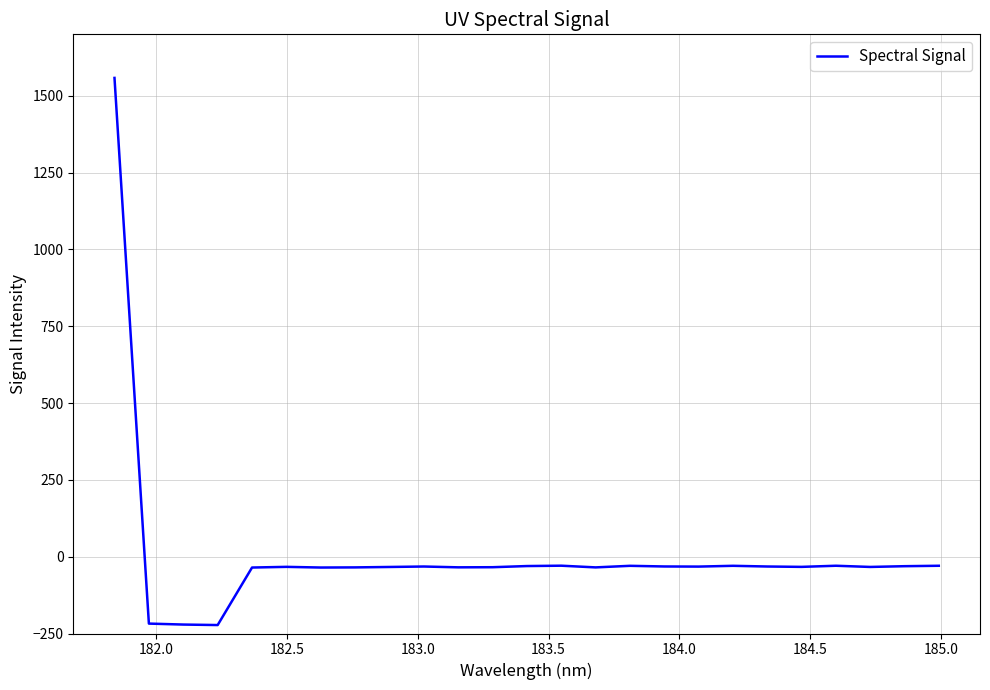

What is the greatest value displayed?

1558.2